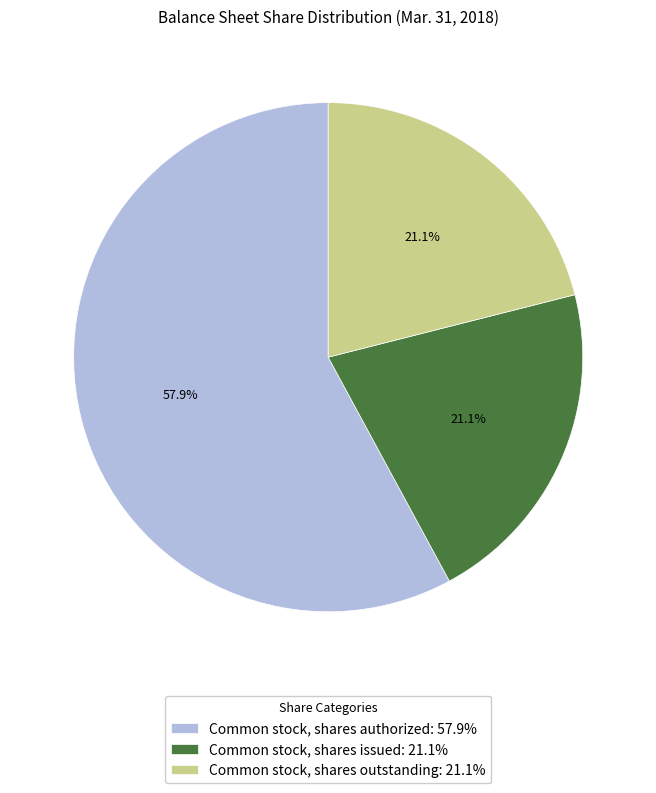

Combined, what portion of the pie is Common stock, shares issued and Common stock, shares authorized?

78.9%